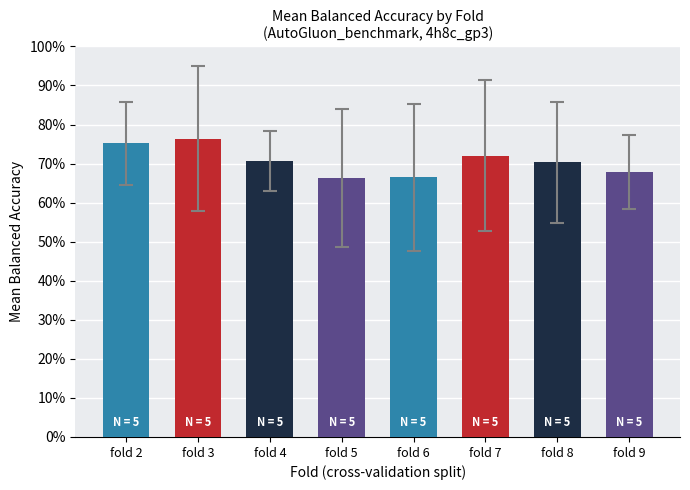

What is the difference between the maximum and minimum values?

0.1